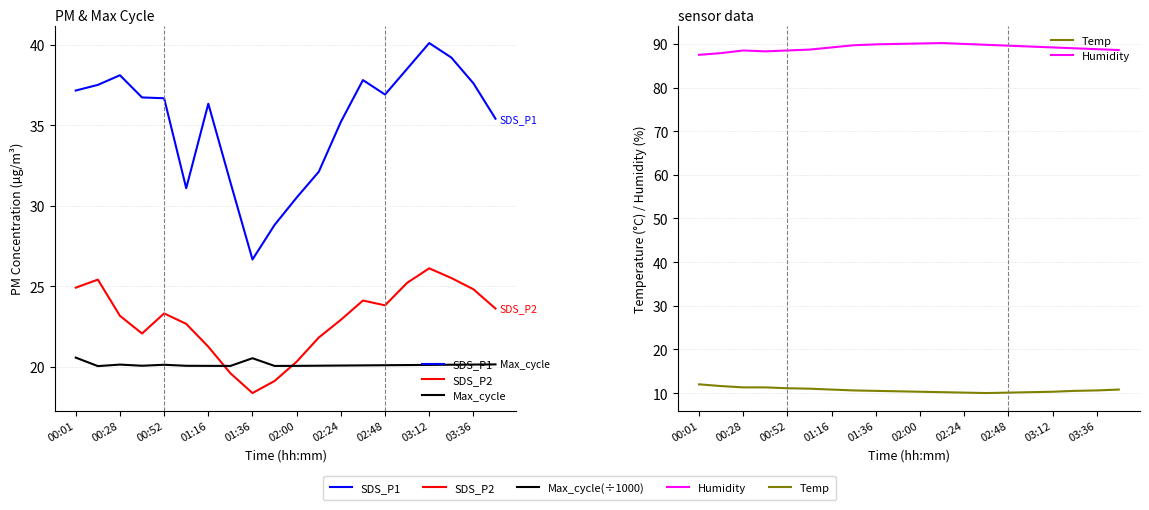

What is the total value across all series at 02:00?

171.2